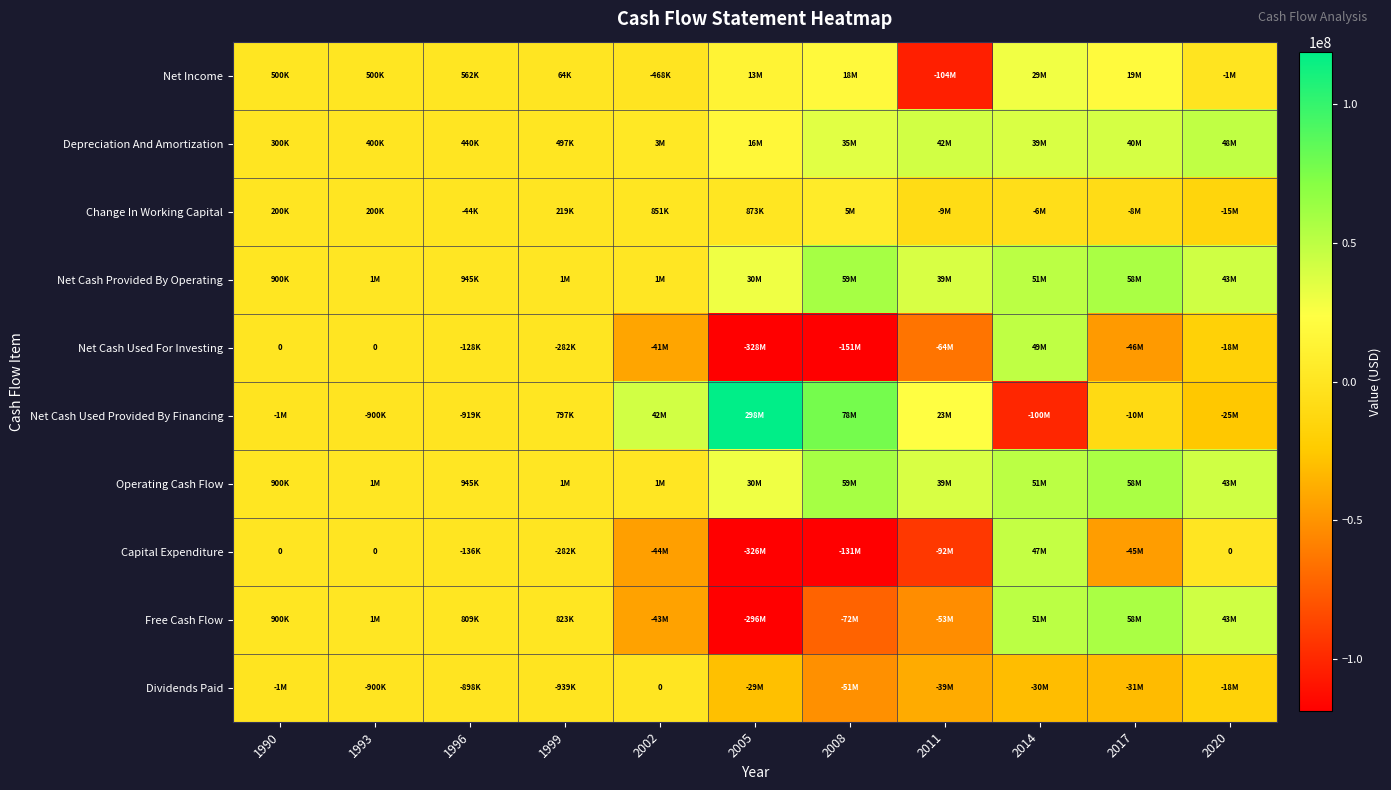

Which series has the largest total across all categories?

Net Cash Used Provided By Financing